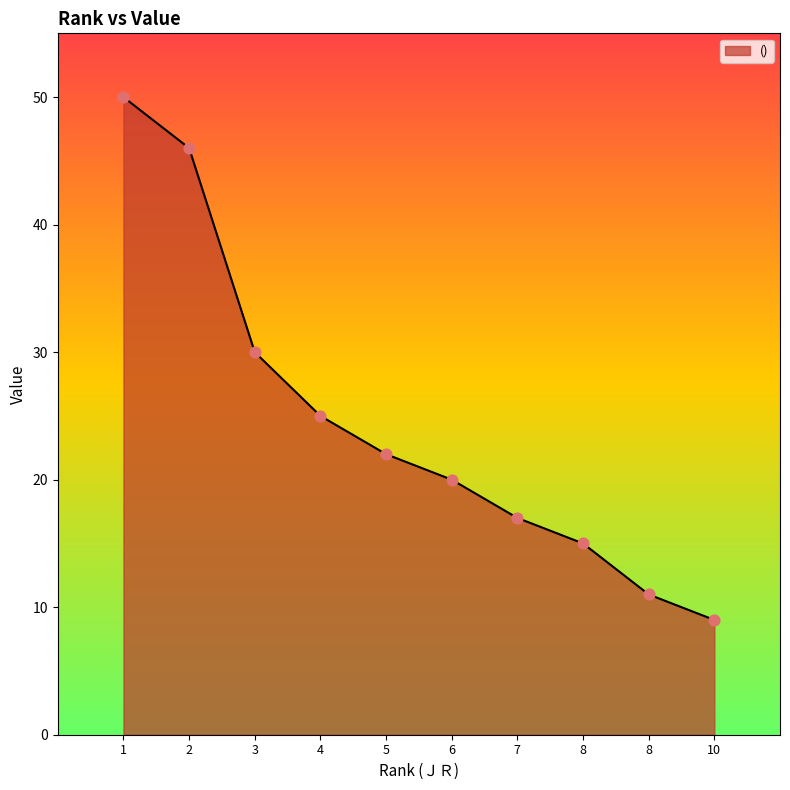

What is the change in value from 1 to 10?

-41